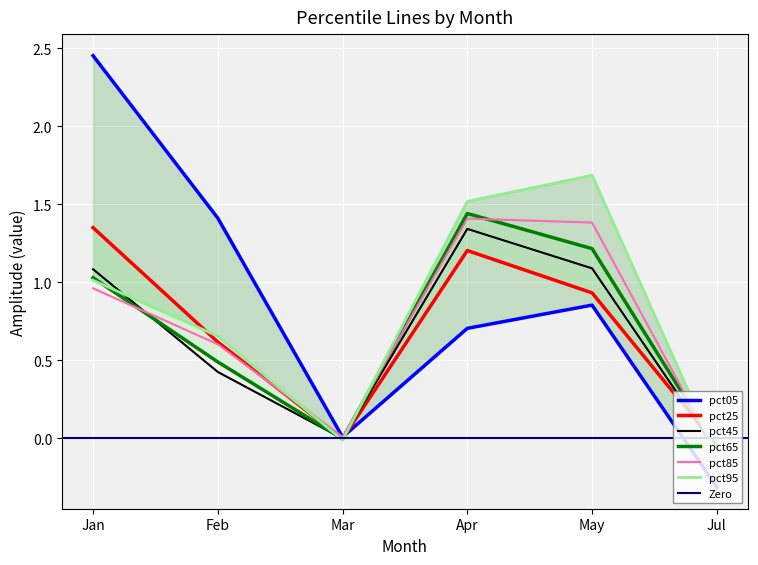

True or false: pct65 and pct05 cross at least once.

True